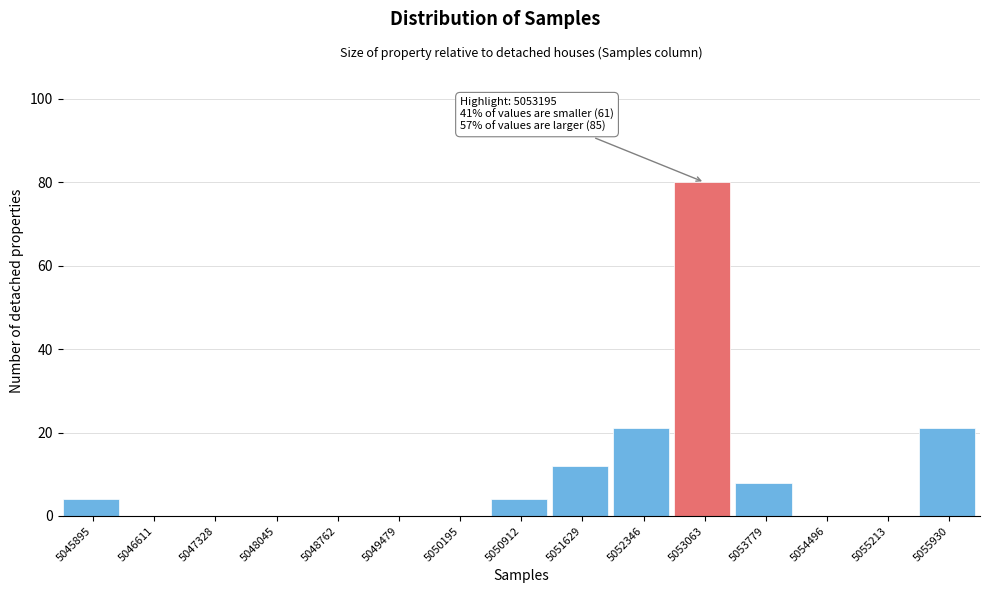

Reading left to right, transcribe all the data shown in this chart.

5045895=4	5046611=0	5047328=0	5048045=0	5048762=0	5049479=0	5050195=0	5050912=4	5051629=12	5052346=21	5053063=80	5053779=8	5054496=0	5055213=0	5055930=21